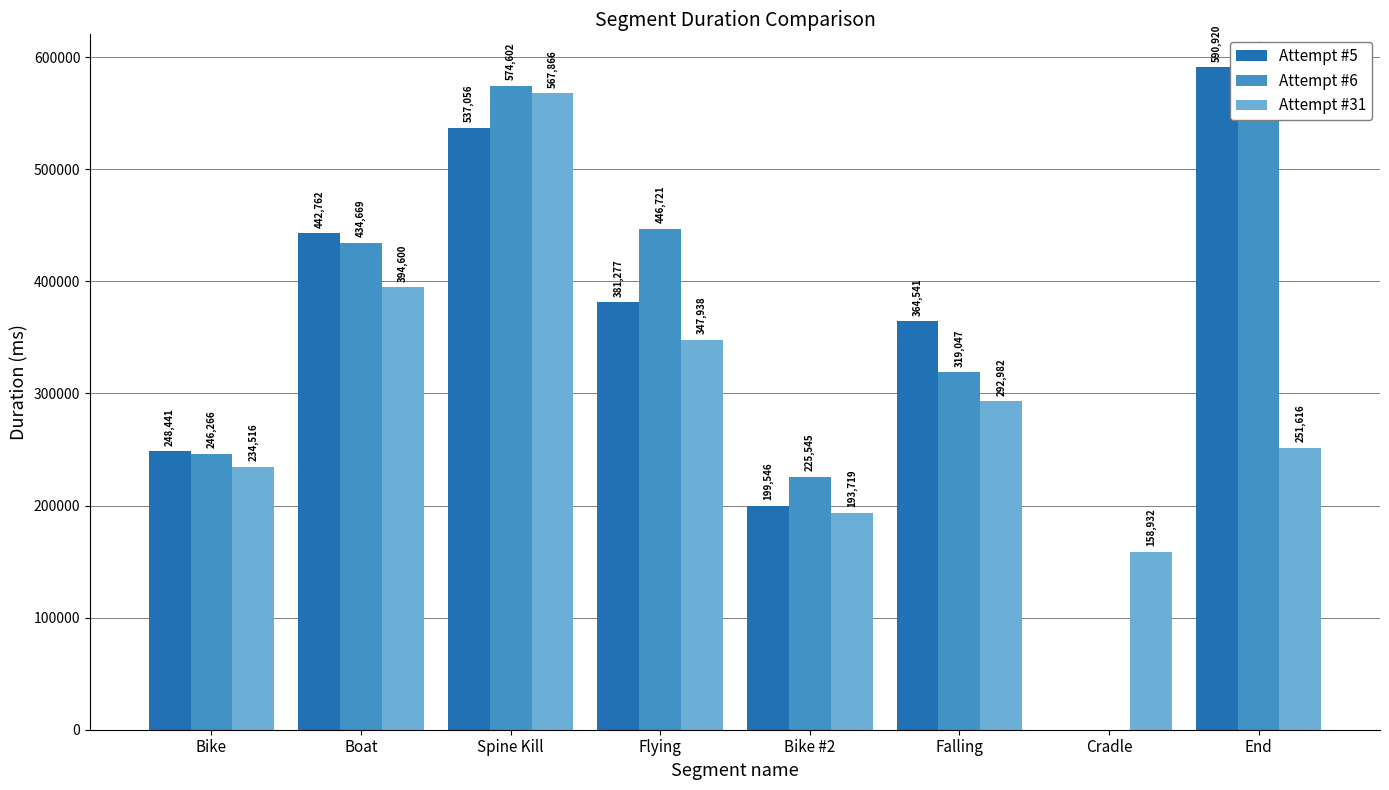

What is the value of the Attempt #31 bar at the 6th from the left?

292982